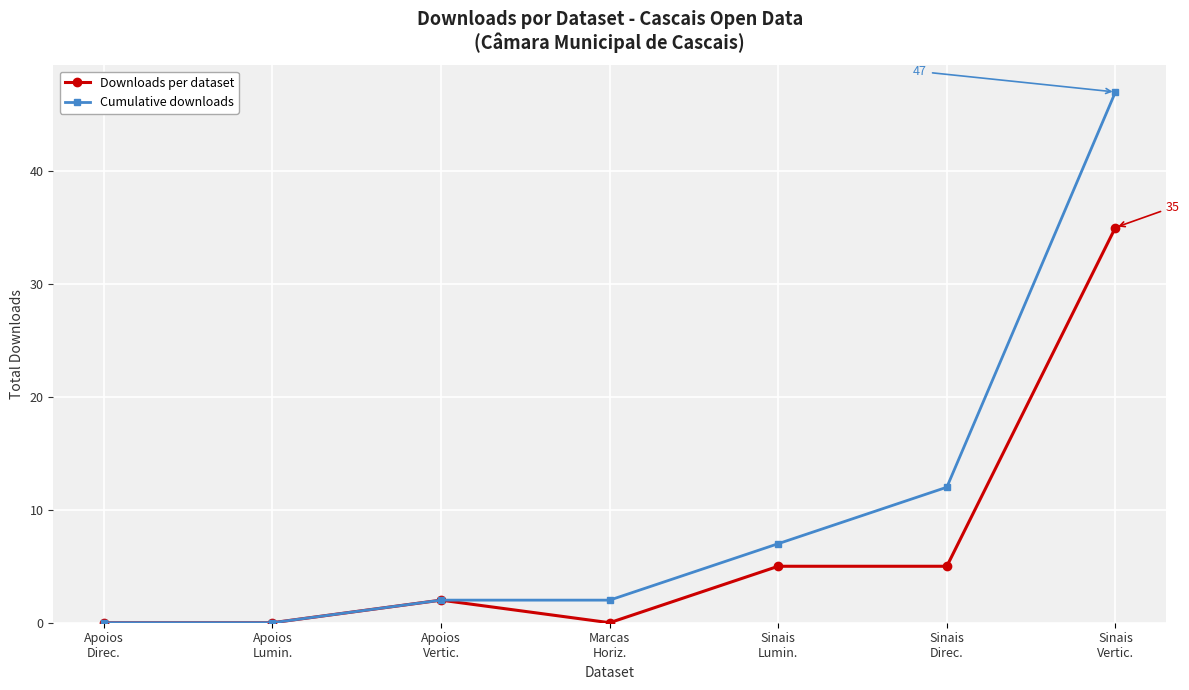

What position from the left is Marcas
Horiz.?

4